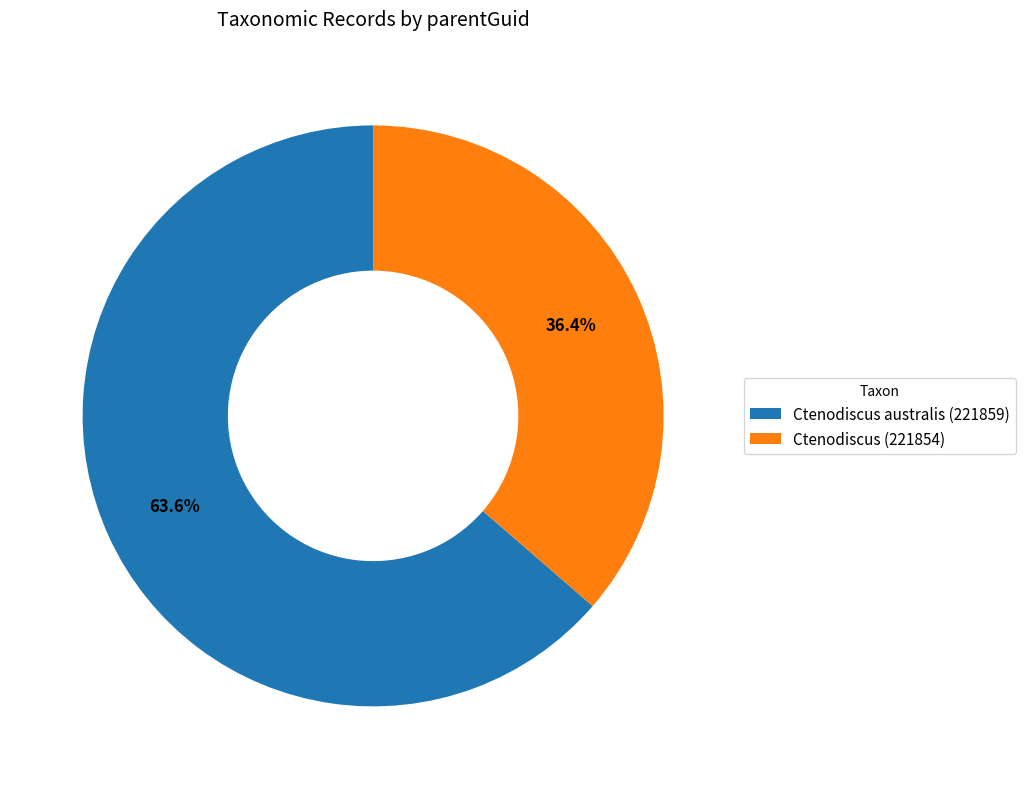

To the nearest percent, what portion does Ctenodiscus australis (221859) represent?

64%